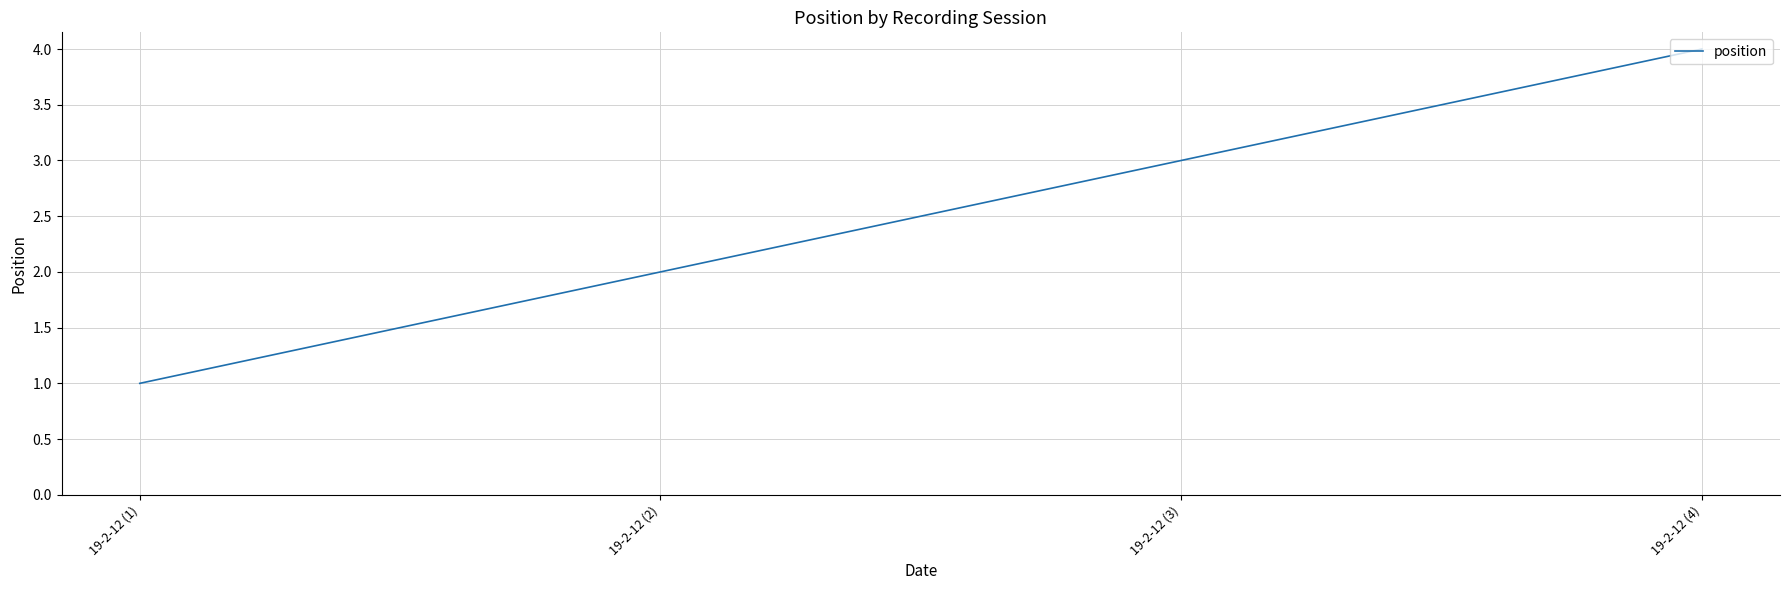

What is the sum of all values?

10